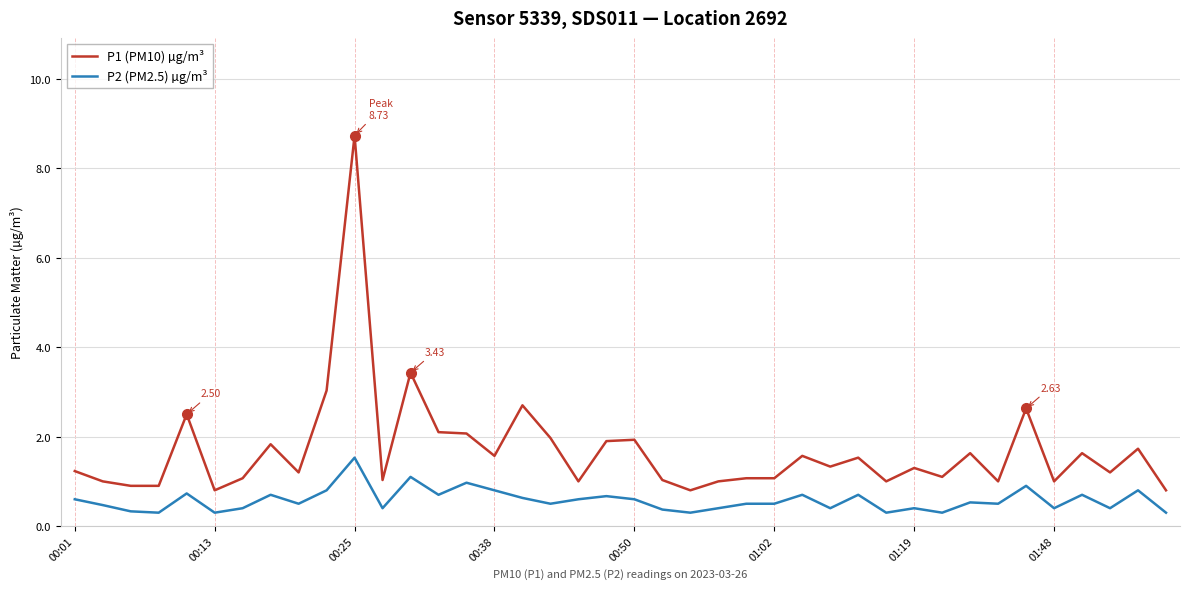

What is the difference between the maximum and minimum values in the P1 (PM10) µg/m³ series?

7.9